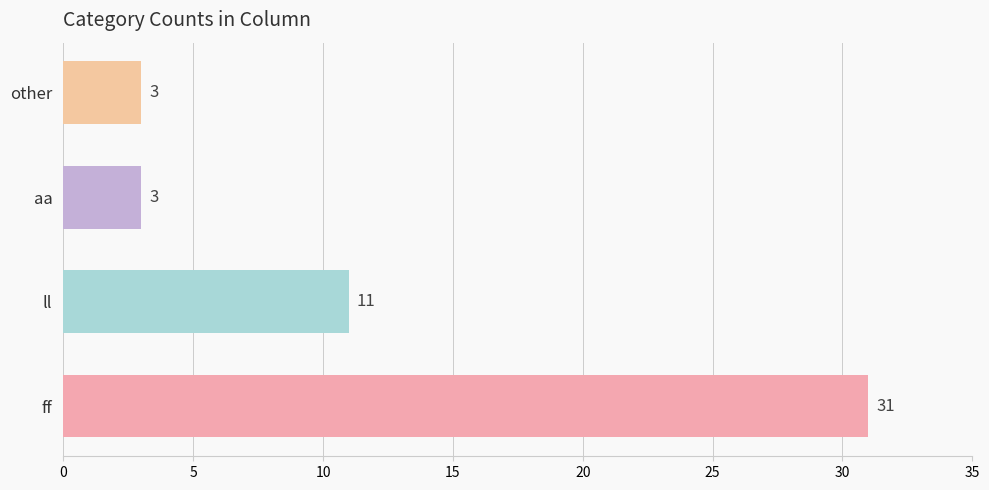

What is the difference between the second highest and minimum values?

8